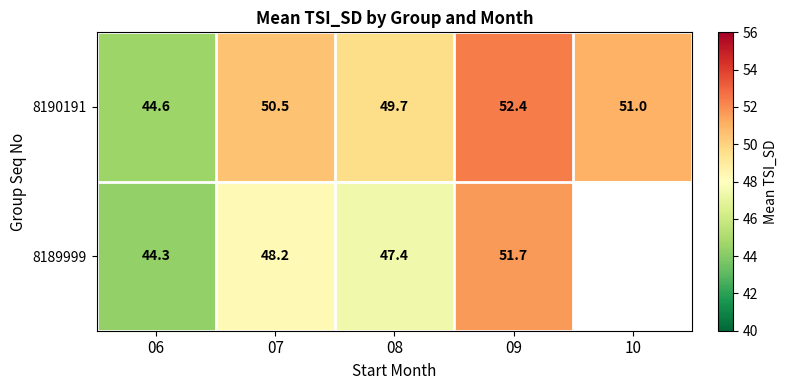

What is the minimum value shown in the chart?

44.3